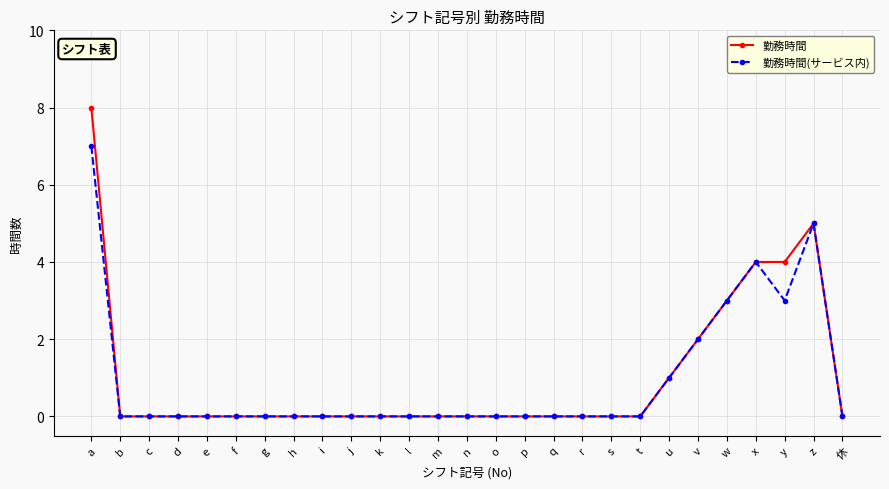

Which series has the largest range (max minus min)?

勤務時間